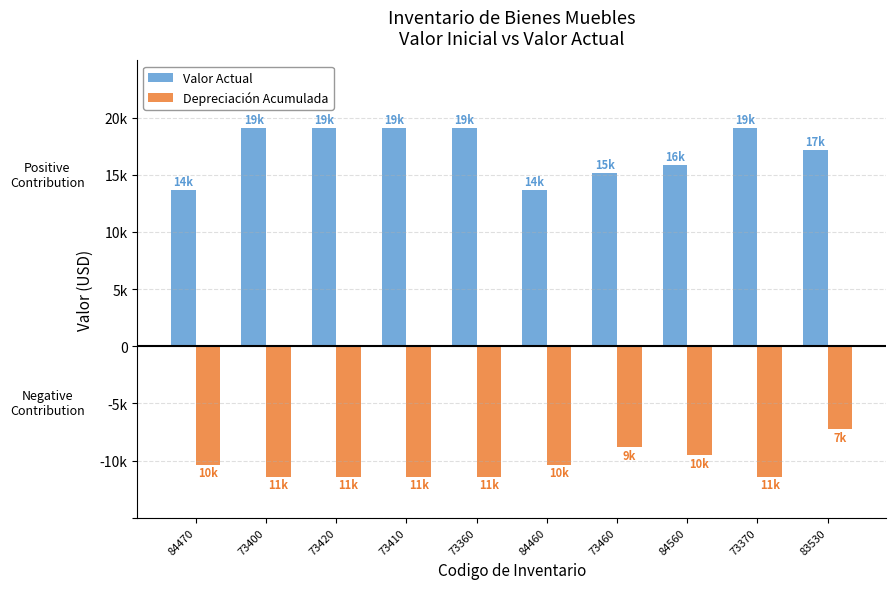

Are the bars grouped side by side (vs. stacked)?

Yes